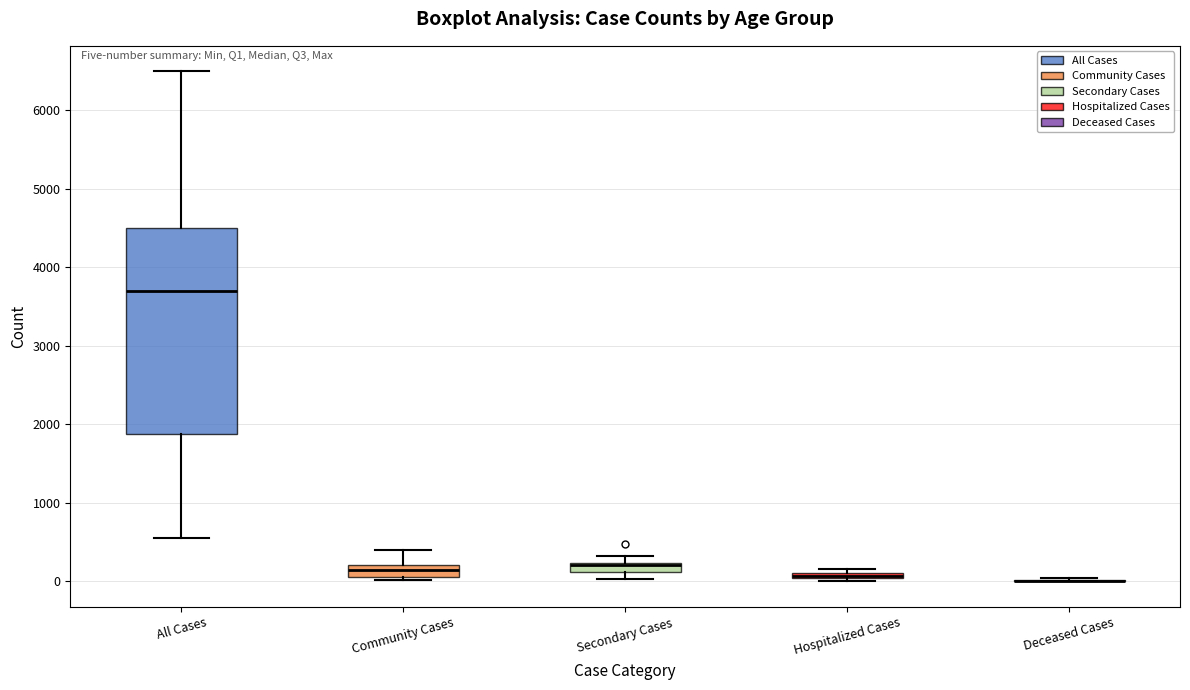

Which box is the tallest, from its lower edge to its upper edge?

All Cases